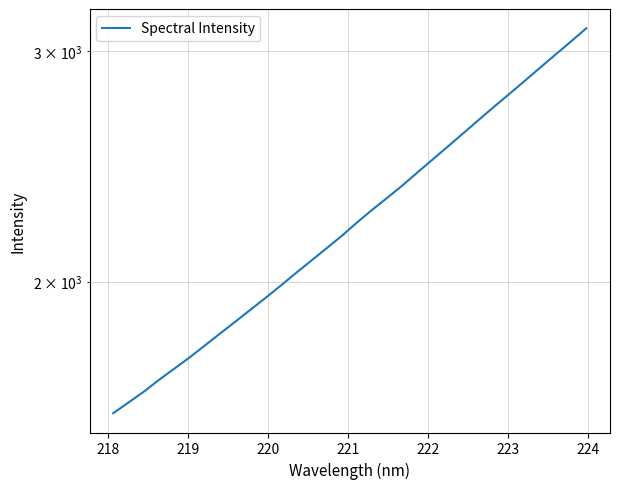

How many series are shown in this chart?

1